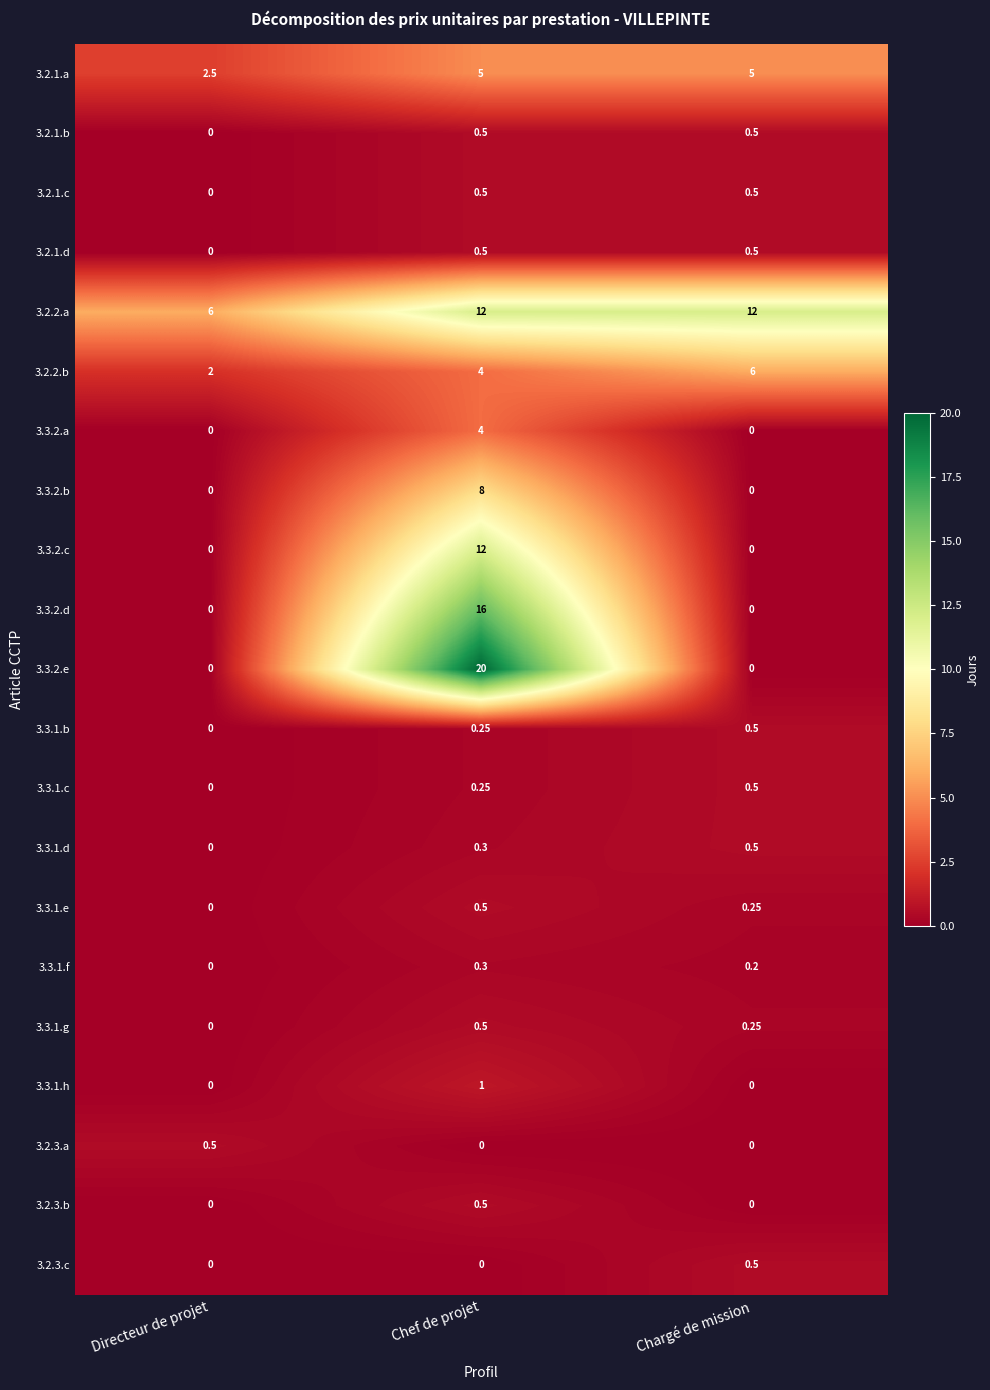

Where is 3.3.1.c nearest to the value 0?

Directeur de projet